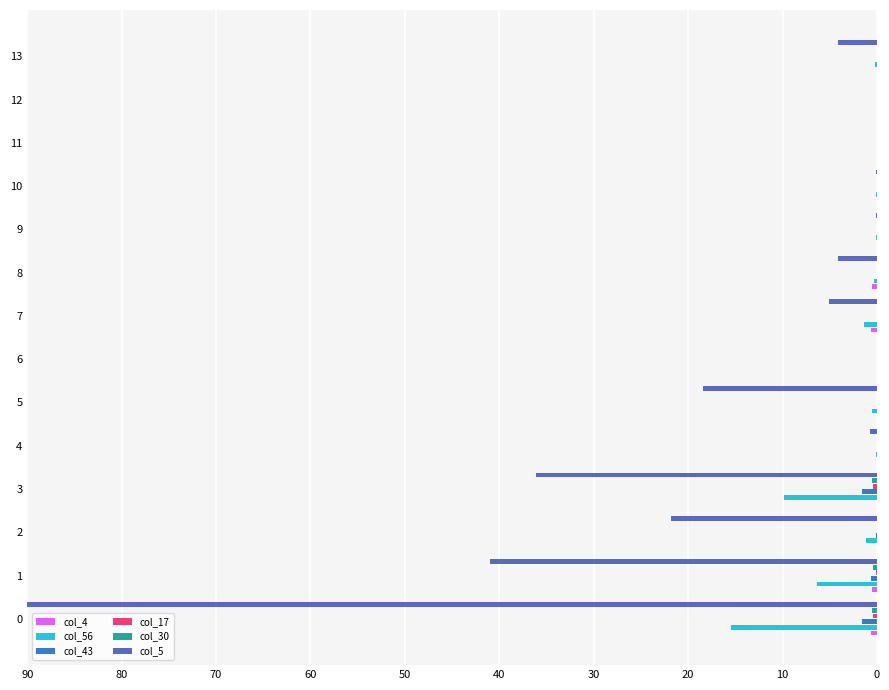

What is the spread (max minus min) of values at 13?

4.1